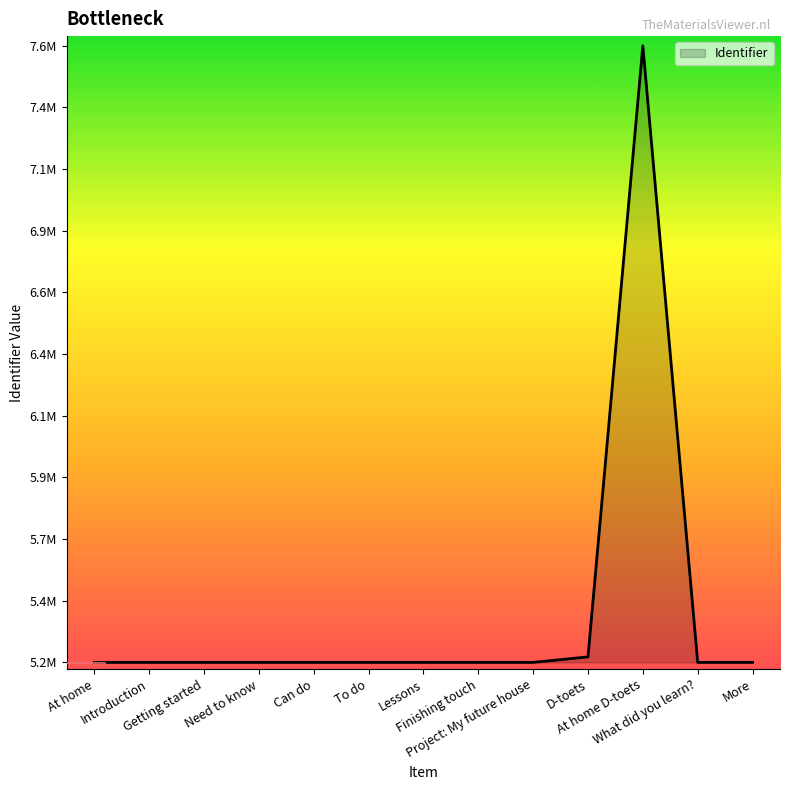

The value at Introduction is 5224348. True or false?

True